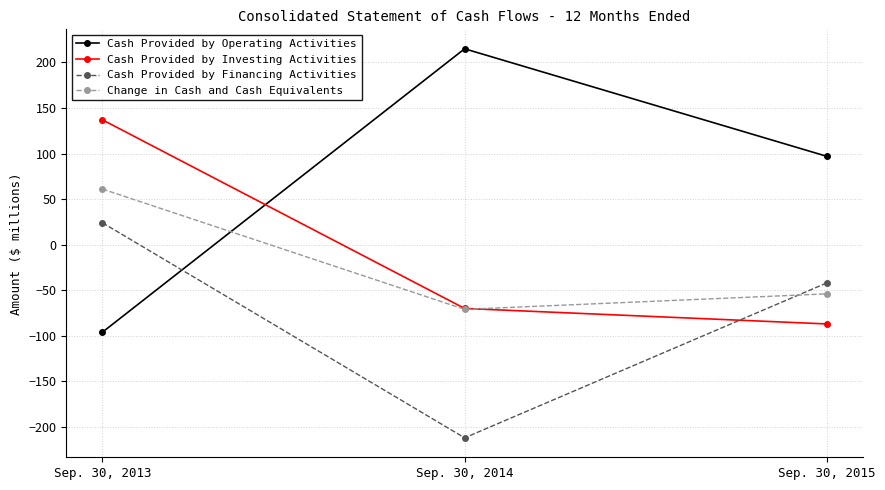

At which category is the sum across all series the highest?

Sep. 30, 2013